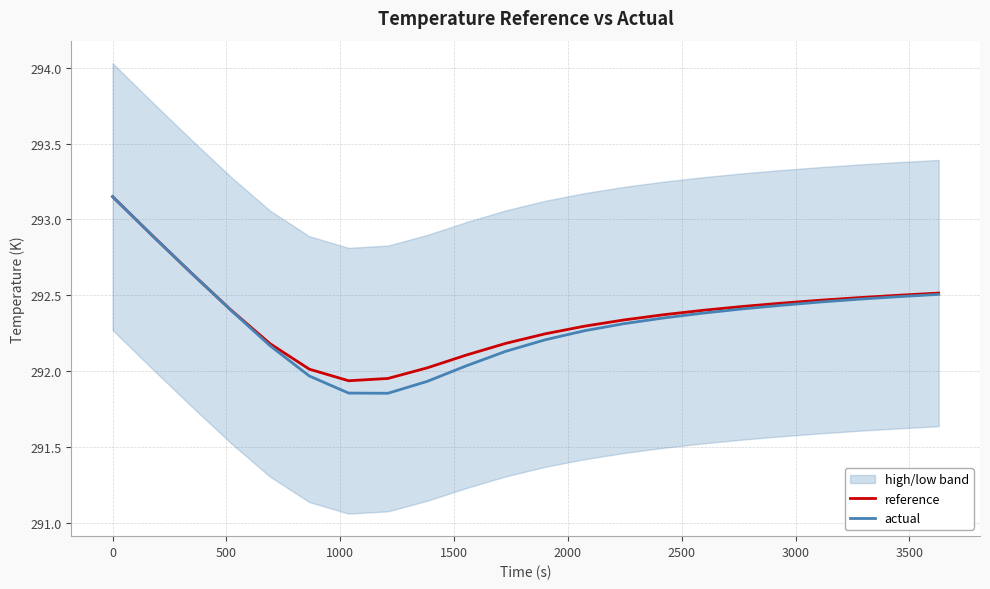

Does the chart have visible grid lines?

Yes